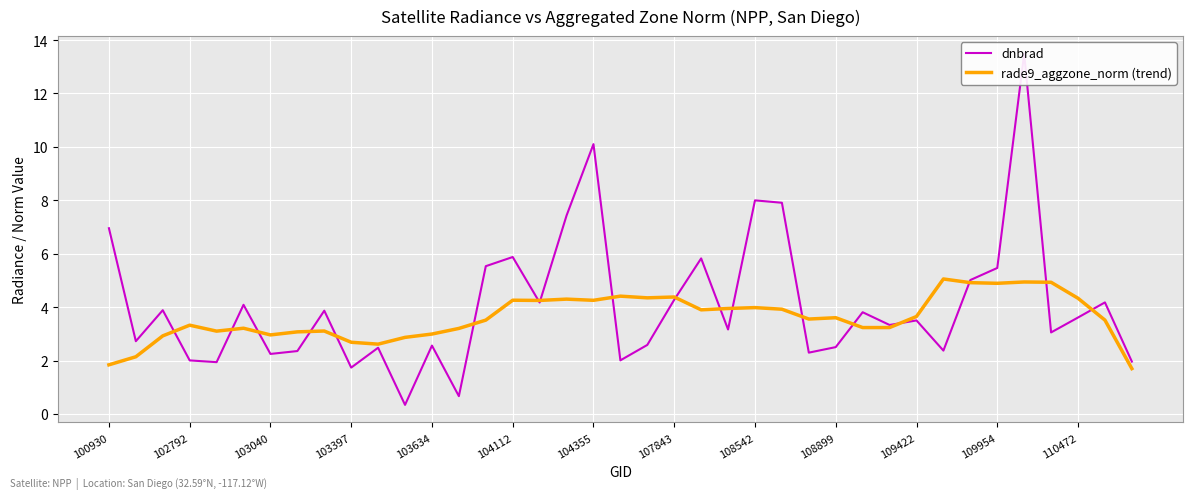

Is this an area chart (filled region under the line)?

No